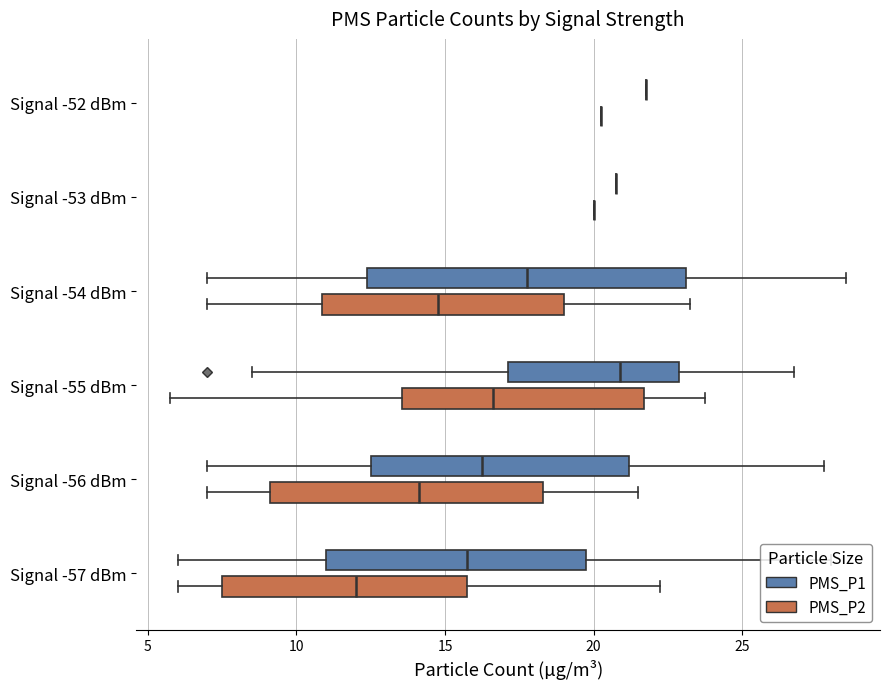

What is the minimum value for PMS_P2?

5.8